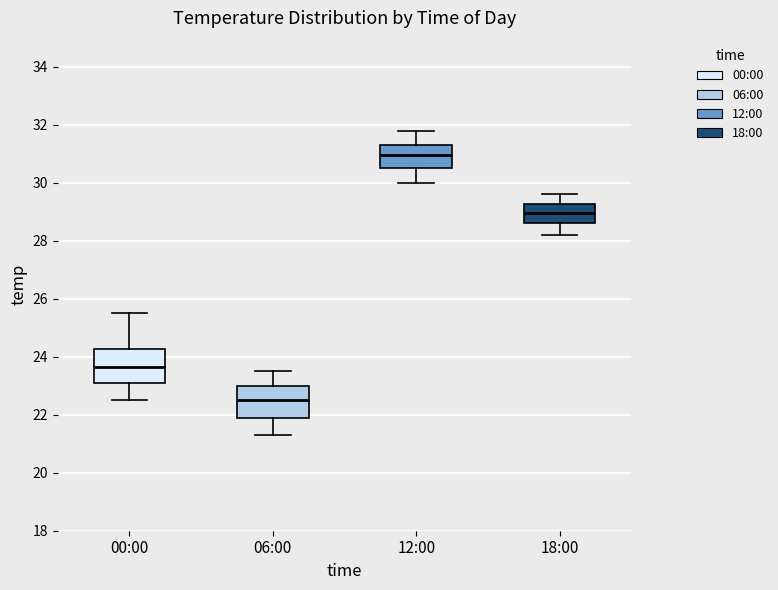

Which box has the highest median line?

12:00